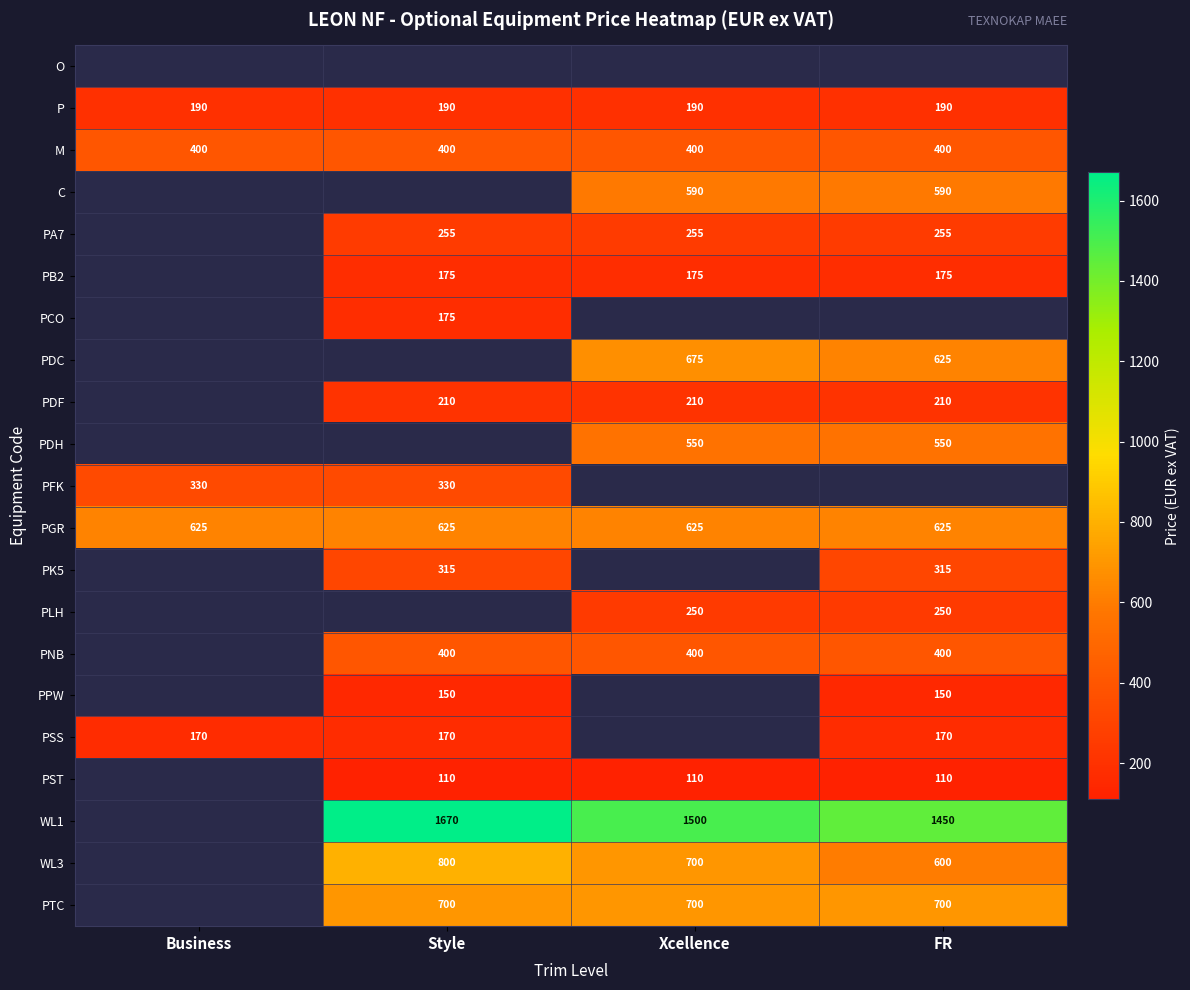

Is it true that PNB equals 400 at Style?

True